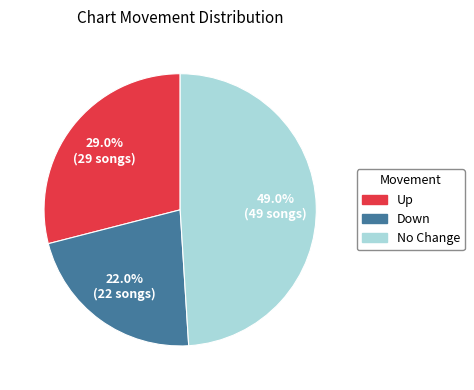

How many segments does this pie chart have?

3